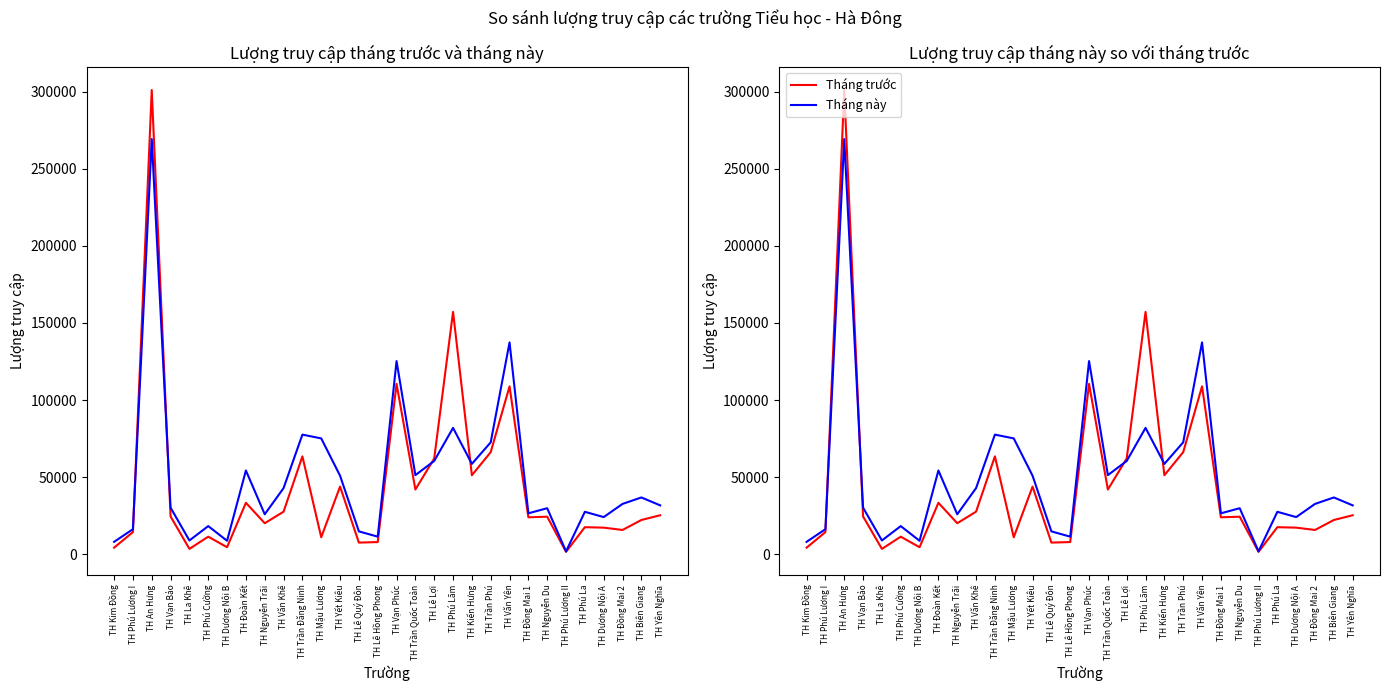

What is the label of the 23rd point from the right?

TH Đoàn Kết